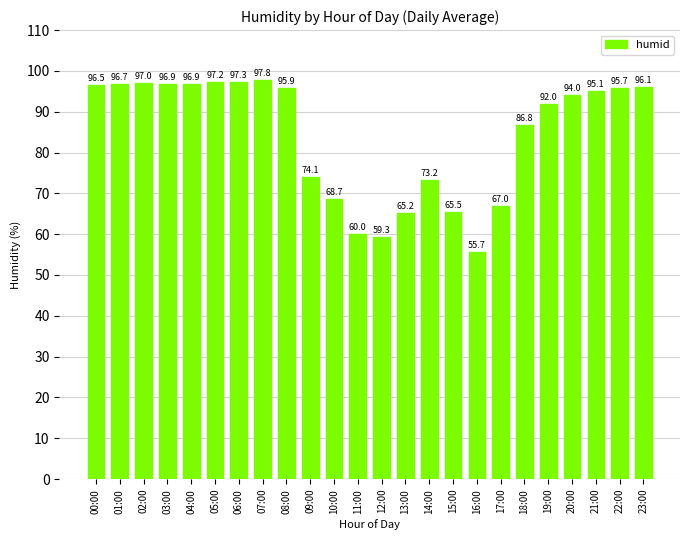

How many series are shown in this chart?

1